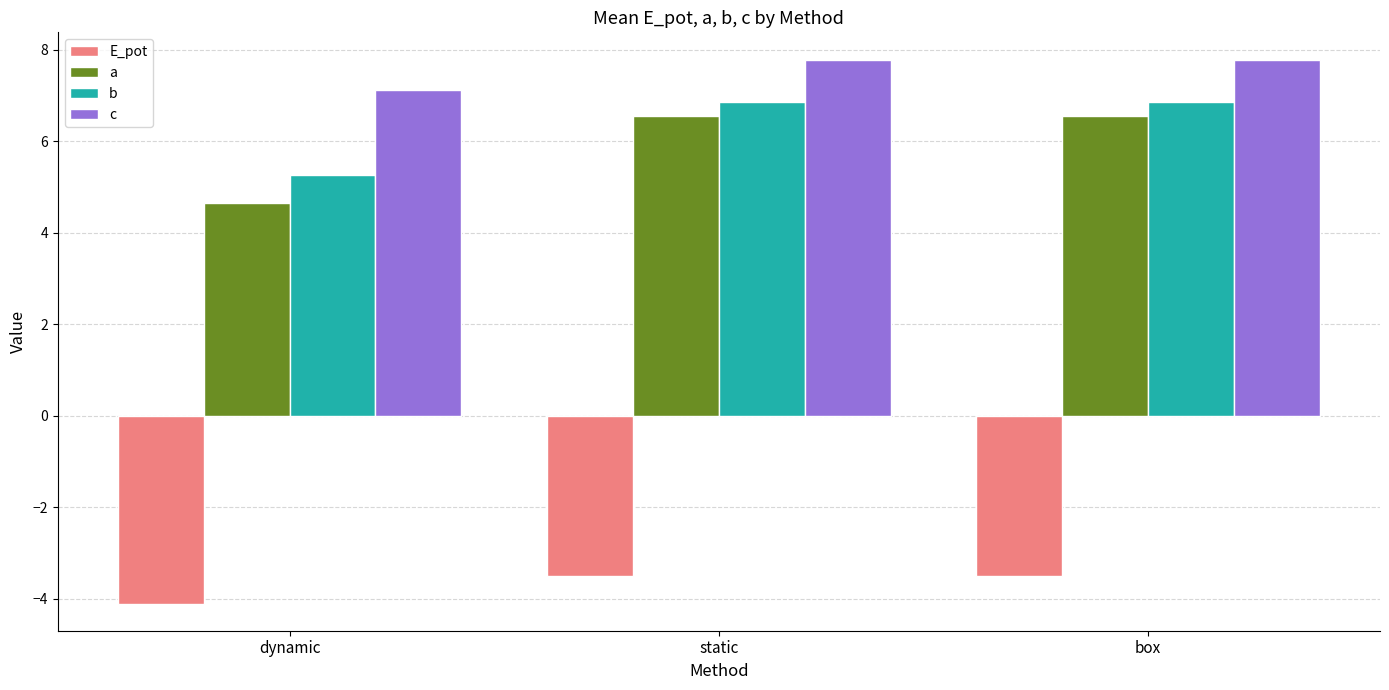

What is the smallest value displayed?

-4.1